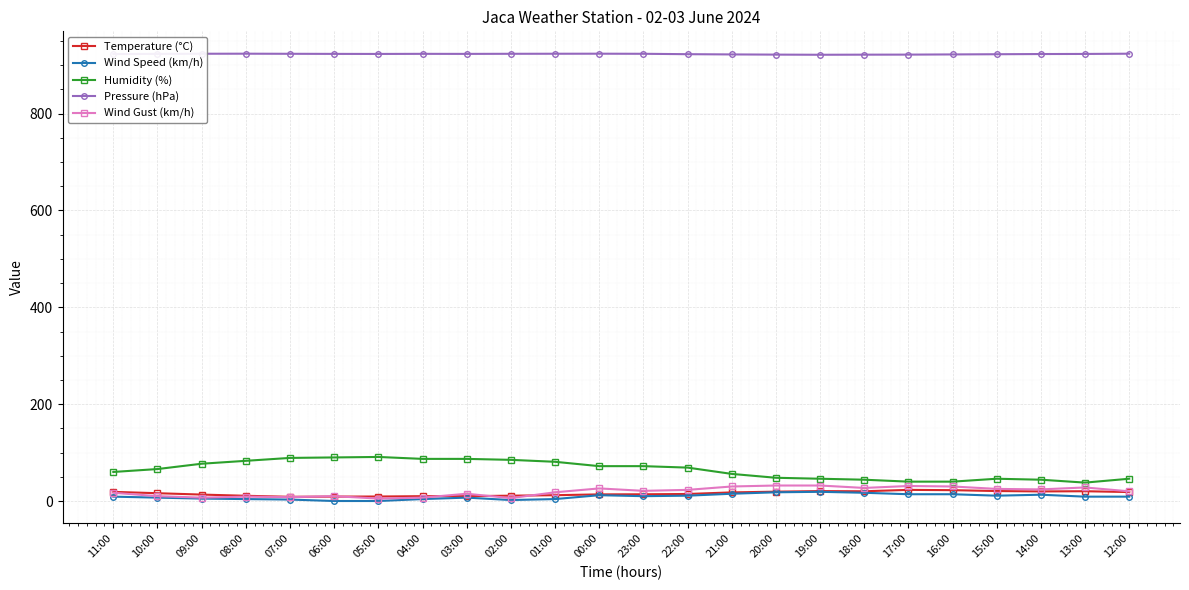

How many lines are shown in the chart?

5